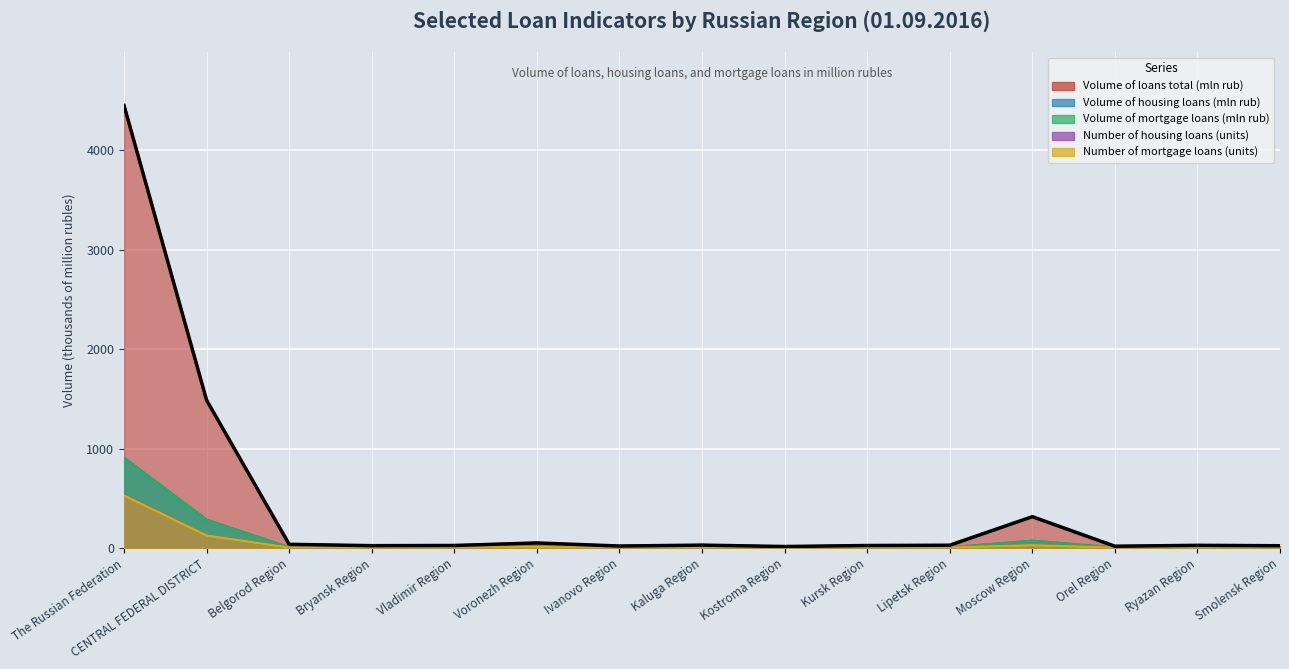

True or false: Number of mortgage loans (units) has a value of 2.5 at Lipetsk Region.

False